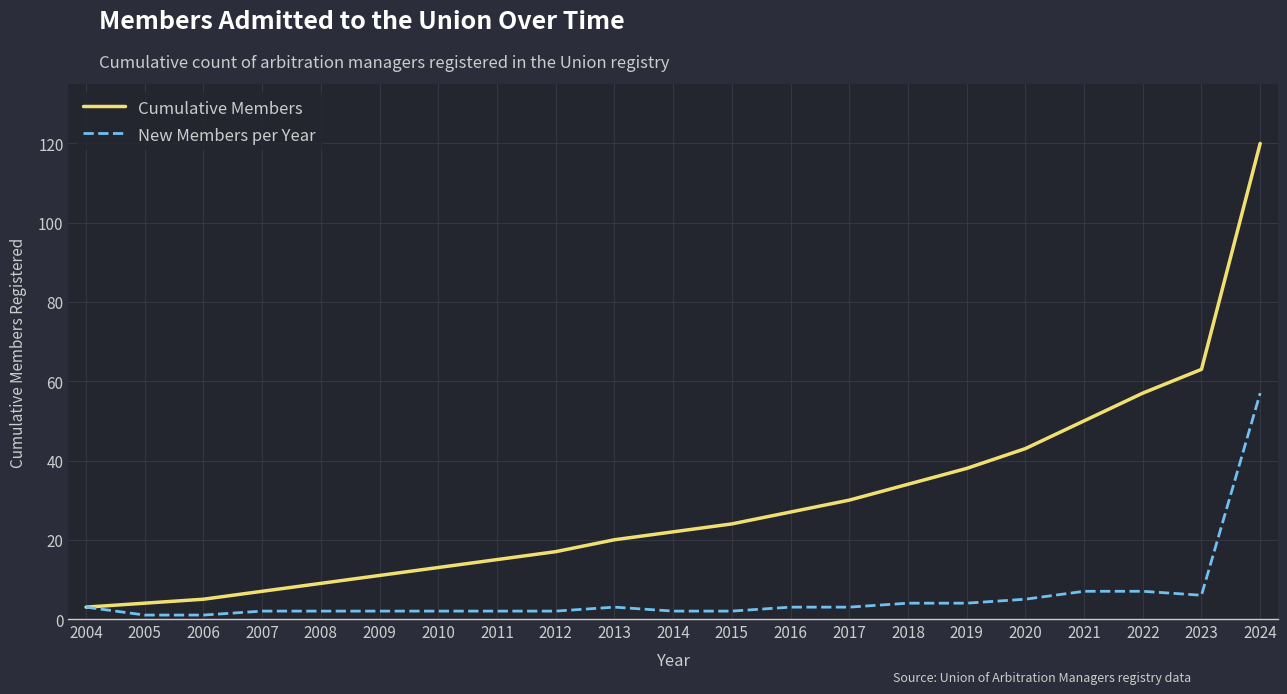

Rank the series by their average value, from lowest to highest.

New Members per Year, Cumulative Members